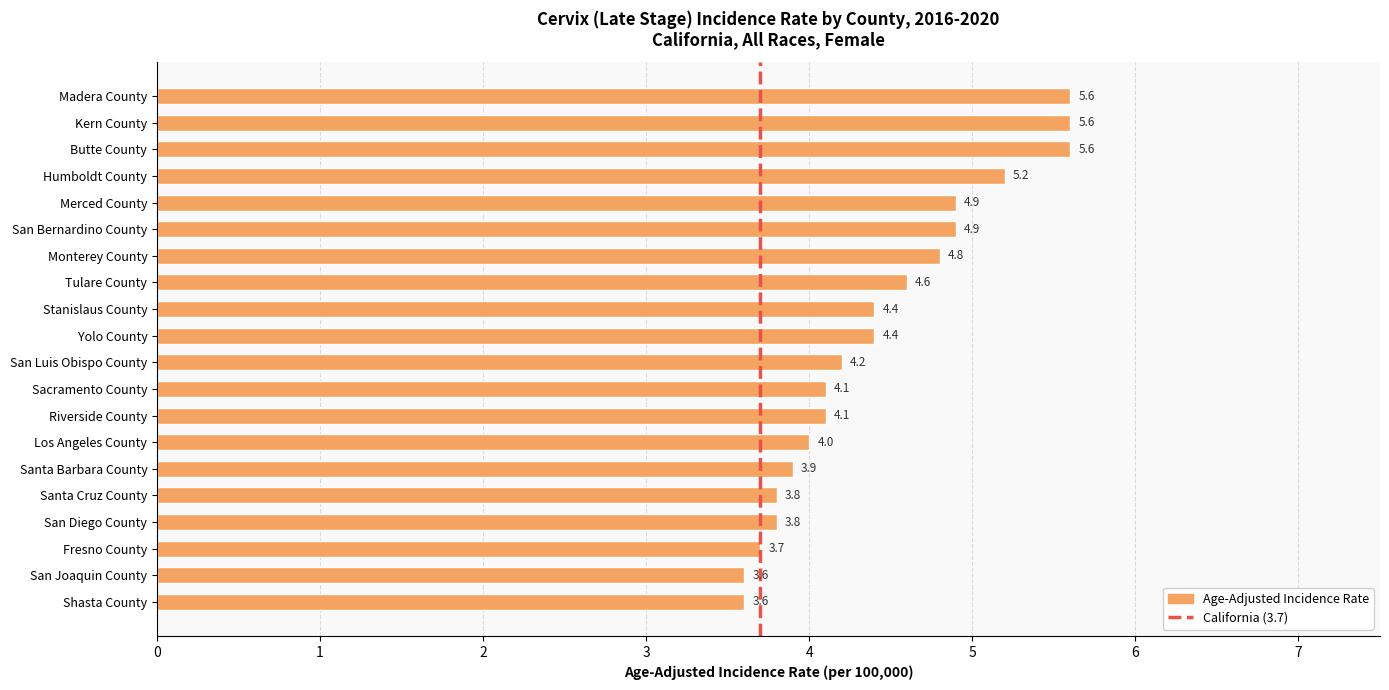

Reading top to bottom, list all the values displayed in this chart.

Madera County=5.6	Kern County=5.6	Butte County=5.6	Humboldt County=5.2	Merced County=4.9	San Bernardino County=4.9	Monterey County=4.8	Tulare County=4.6	Stanislaus County=4.4	Yolo County=4.4	San Luis Obispo County=4.2	Sacramento County=4.1	Riverside County=4.1	Los Angeles County=4.0	Santa Barbara County=3.9	Santa Cruz County=3.8	San Diego County=3.8	Fresno County=3.7	San Joaquin County=3.6	Shasta County=3.6